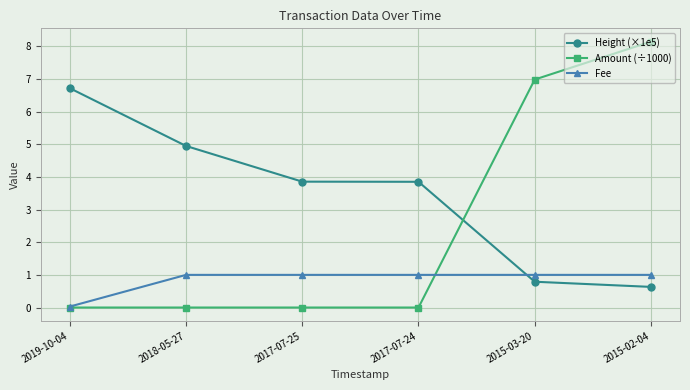

At 2015-02-04, list the series in order from smallest to largest.

Height (×1e5), Fee, Amount (÷1000)